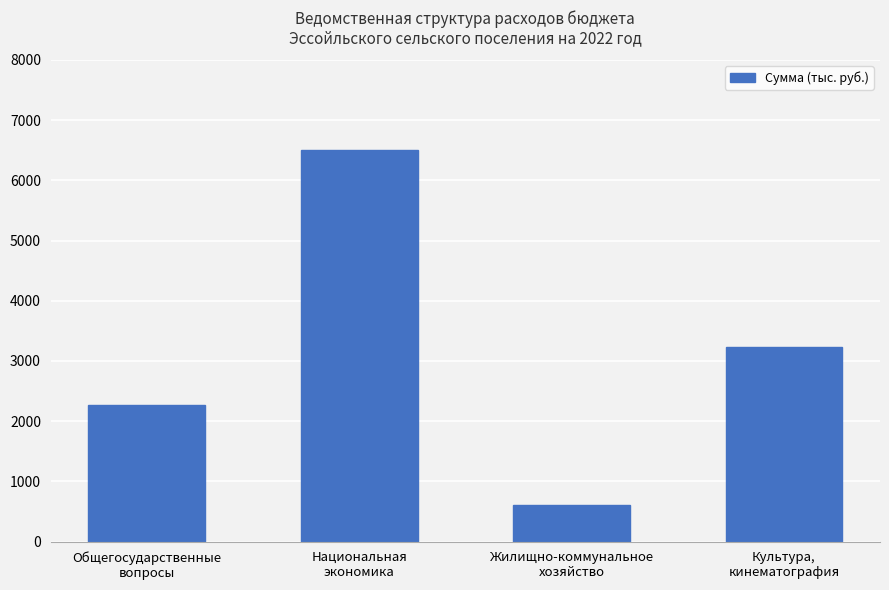

Reading left to right, what are all the values shown in this chart?

2276.8	6508.9	600.0	3236.7